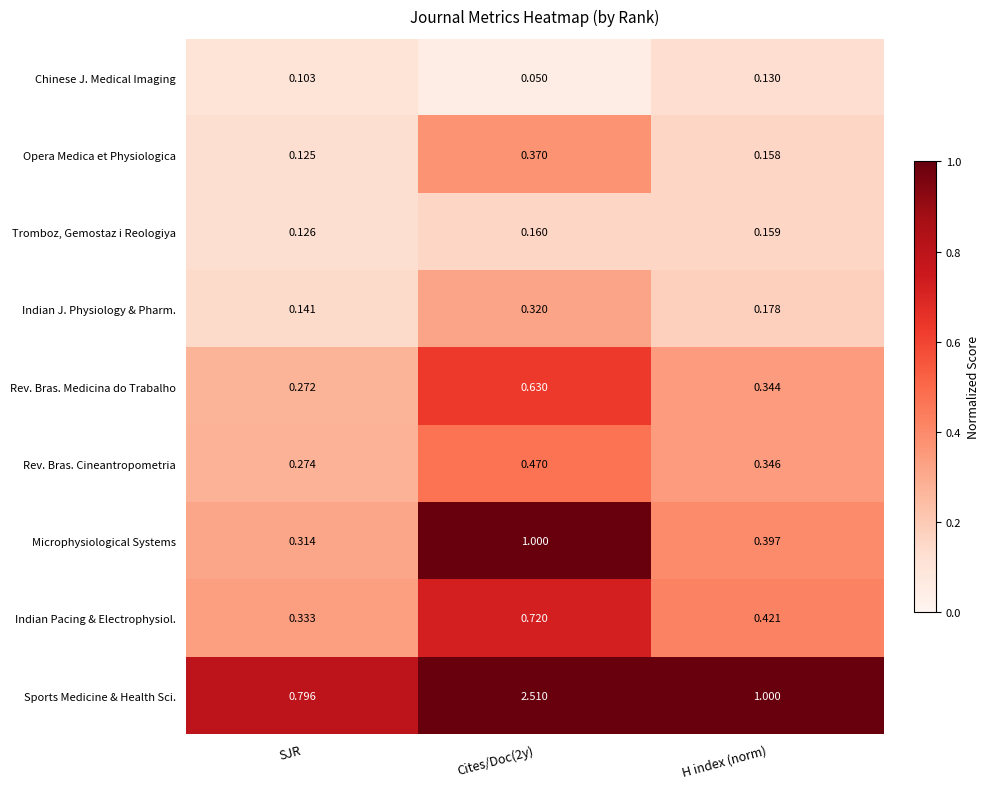

Rank the series by their maximum value, from lowest to highest.

Chinese J. Medical Imaging, Tromboz, Gemostaz i Reologiya, Indian J. Physiology & Pharm., Opera Medica et Physiologica, Rev. Bras. Cineantropometria, Rev. Bras. Medicina do Trabalho, Indian Pacing & Electrophysiol., Microphysiological Systems, Sports Medicine & Health Sci.